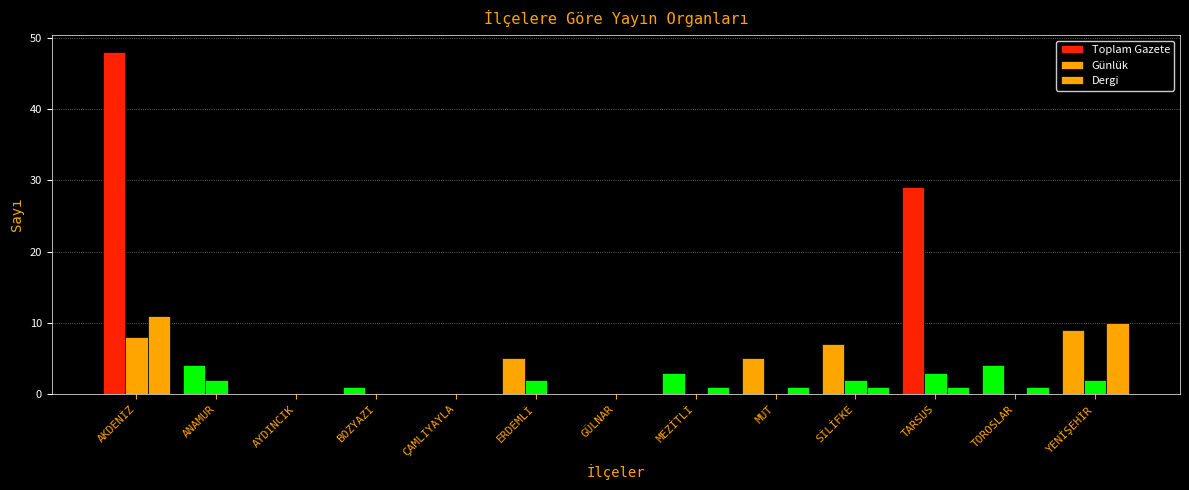

The value of Günlük at ÇAMLIYAYLA is 0. True or false?

True